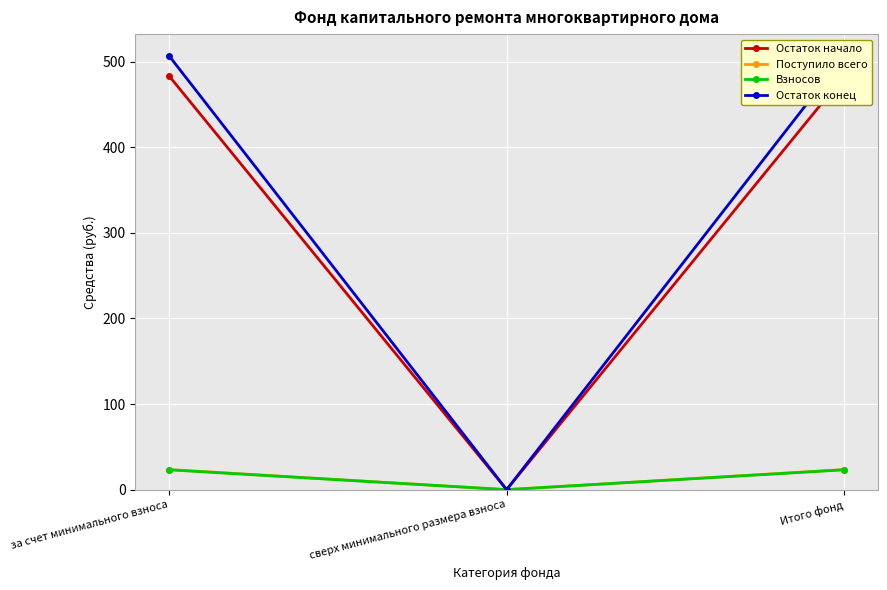

What is the maximum value for Поступило всего?

23.5